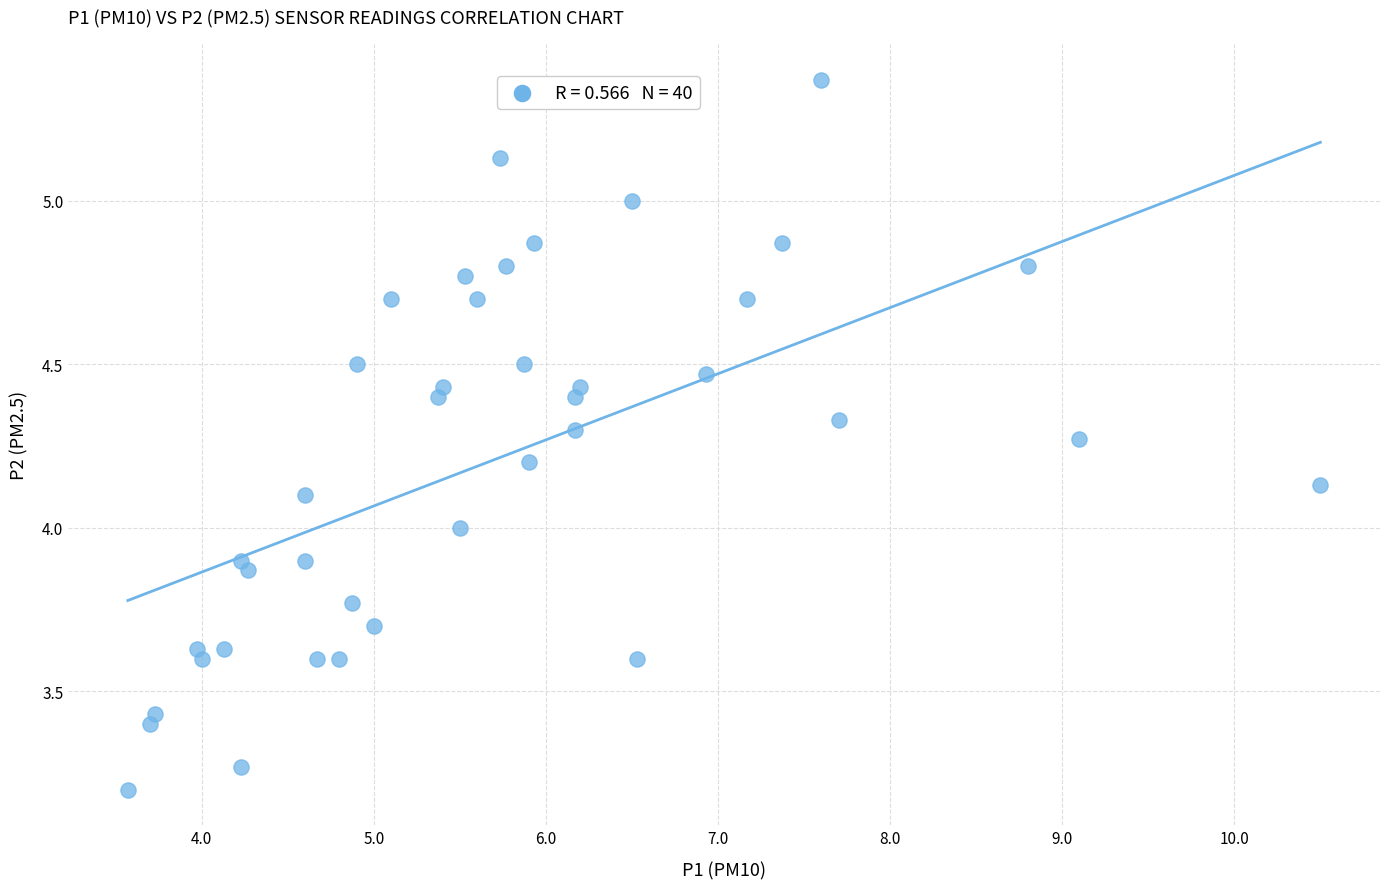

What is the range of X values (max minus min)?

6.9